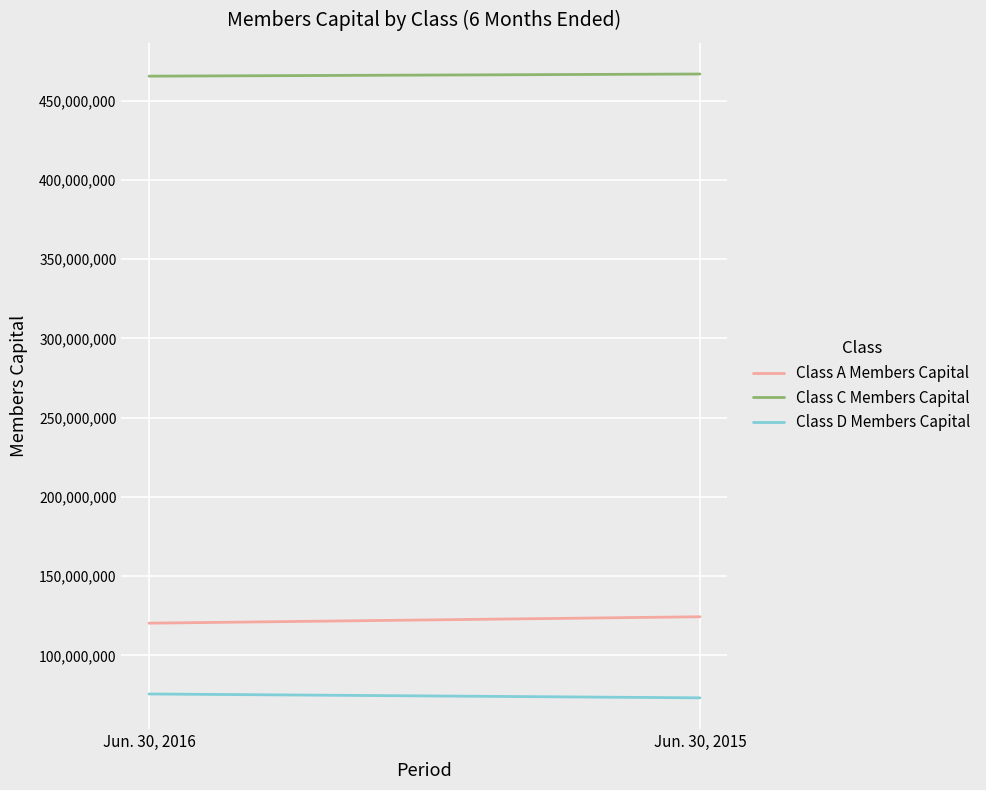

Is it true that Class A Members Capital equals 124393069 at Jun. 30, 2015?

True